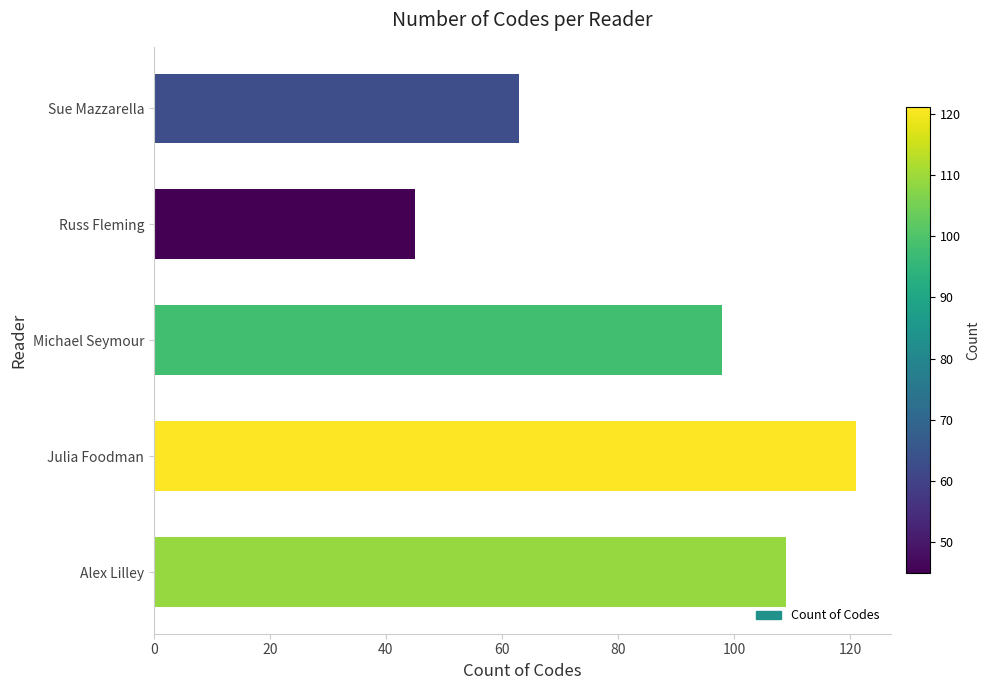

What is the sum of all values?

436